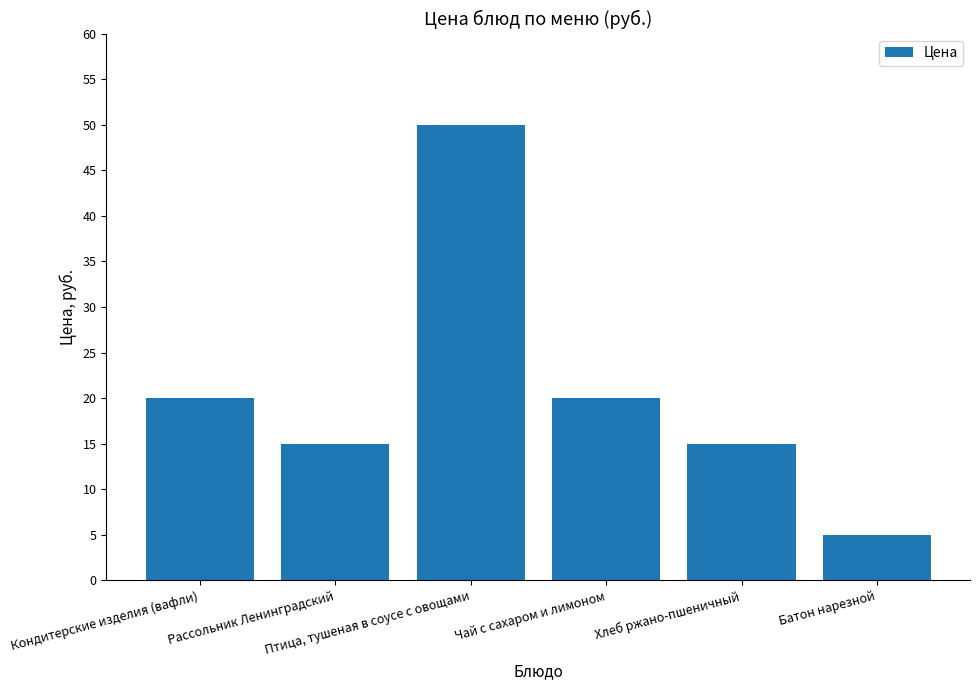

What is the greatest value displayed?

50